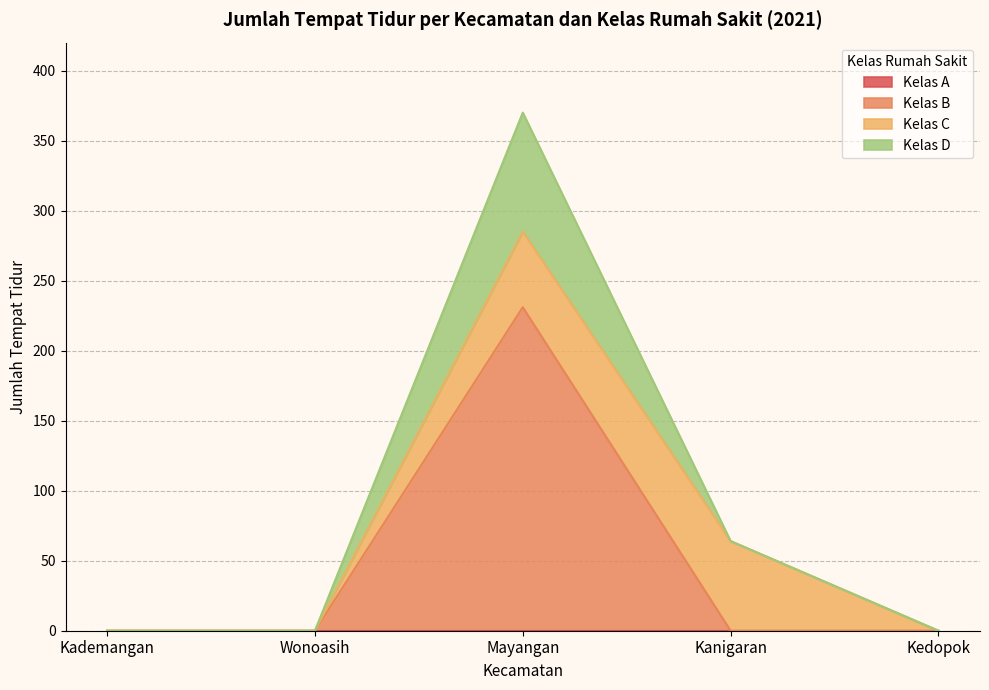

At which category is the sum across all series the highest?

Mayangan